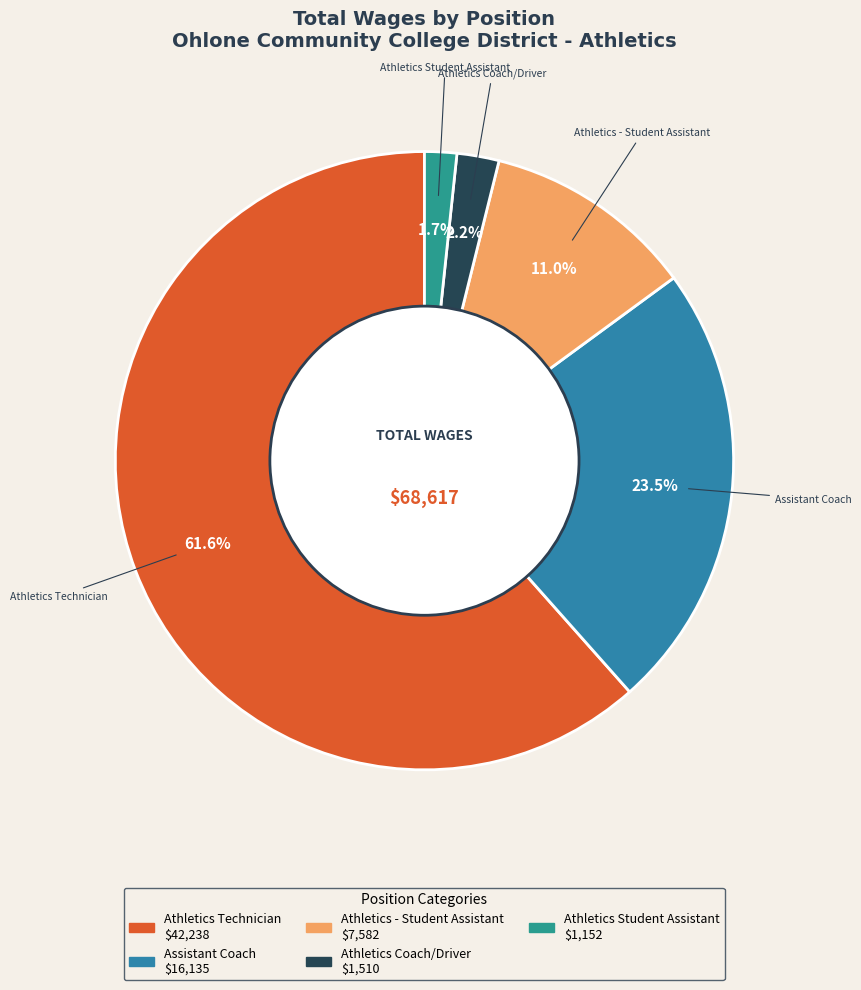

What percentage do Athletics - Student Assistant and Athletics Technician together represent?

72.6%